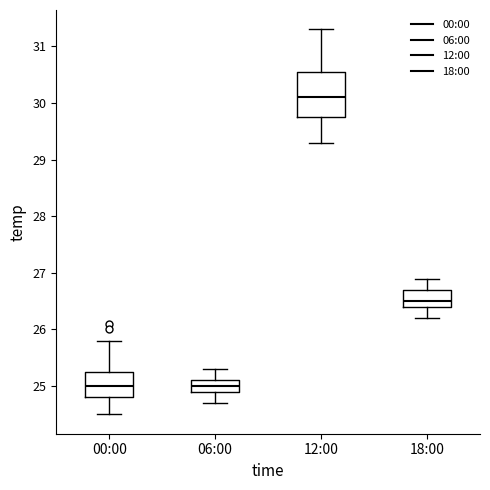

Where is the lower edge of the box for 12:00 on the y-axis? The values are not printed on the chart, so give them approximately, as read against the axis.

29.8